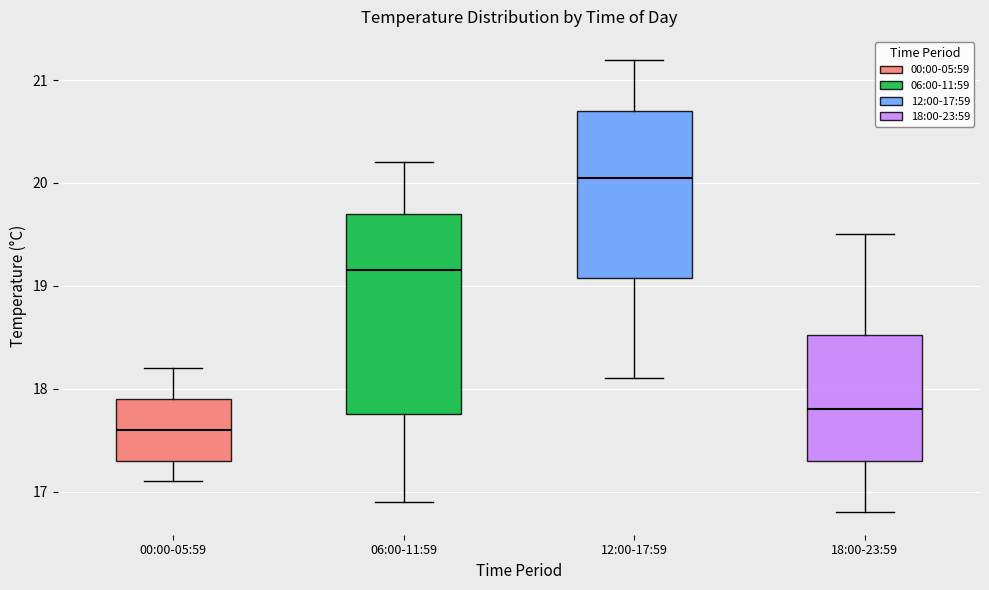

Which box has the lowest median line?

00:00-05:59